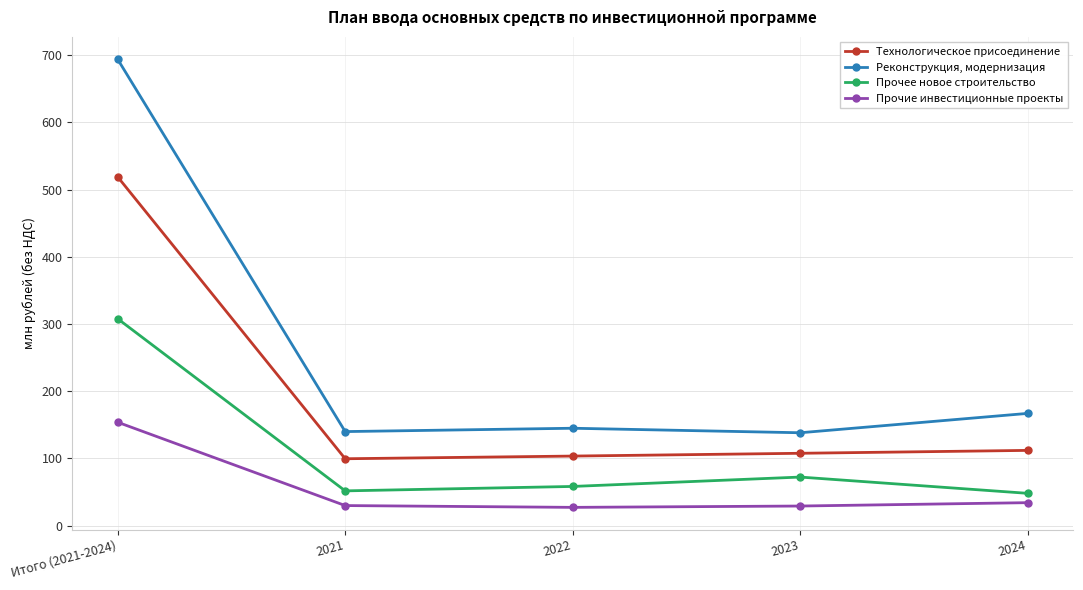

At how many categories does at least one series exceed 650?

1